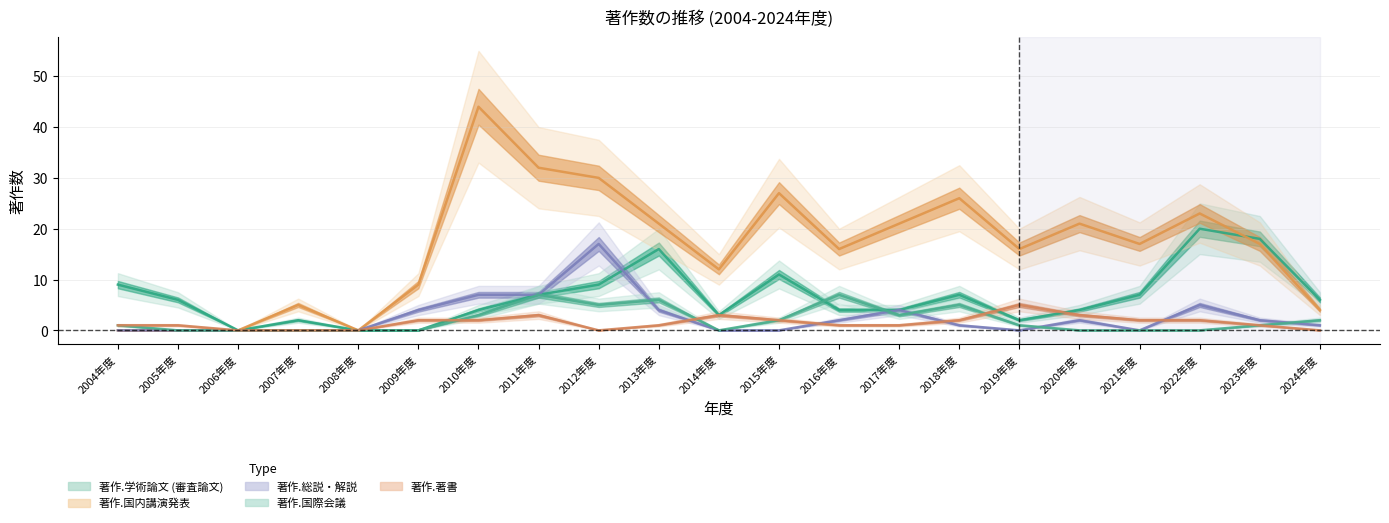

Reading left to right, what are all the values shown in this chart?

著作.学術論文 (審査論文): 2004年度=9	2005年度=6	2006年度=0	2007年度=2	2008年度=0	2009年度=0	2010年度=4	2011年度=7	2012年度=9	2013年度=16	2014年度=3	2015年度=11	2016年度=4	2017年度=4	2018年度=7	2019年度=2	2020年度=4	2021年度=7	2022年度=20	2023年度=18	2024年度=6
著作.国内講演発表: 2004年度=0	2005年度=0	2006年度=0	2007年度=5	2008年度=0	2009年度=9	2010年度=44	2011年度=32	2012年度=30	2013年度=21	2014年度=12	2015年度=27	2016年度=16	2017年度=21	2018年度=26	2019年度=16	2020年度=21	2021年度=17	2022年度=23	2023年度=17	2024年度=4
著作.総説・解説: 2004年度=0	2005年度=0	2006年度=0	2007年度=0	2008年度=0	2009年度=4	2010年度=7	2011年度=7	2012年度=17	2013年度=4	2014年度=0	2015年度=0	2016年度=2	2017年度=4	2018年度=1	2019年度=0	2020年度=2	2021年度=0	2022年度=5	2023年度=2	2024年度=1
著作.国際会議: 2004年度=1	2005年度=0	2006年度=0	2007年度=0	2008年度=0	2009年度=0	2010年度=3	2011年度=7	2012年度=5	2013年度=6	2014年度=0	2015年度=2	2016年度=7	2017年度=3	2018年度=5	2019年度=1	2020年度=0	2021年度=0	2022年度=0	2023年度=1	2024年度=2
著作.著書: 2004年度=1	2005年度=1	2006年度=0	2007年度=0	2008年度=0	2009年度=2	2010年度=2	2011年度=3	2012年度=0	2013年度=1	2014年度=3	2015年度=2	2016年度=1	2017年度=1	2018年度=2	2019年度=5	2020年度=3	2021年度=2	2022年度=2	2023年度=1	2024年度=0